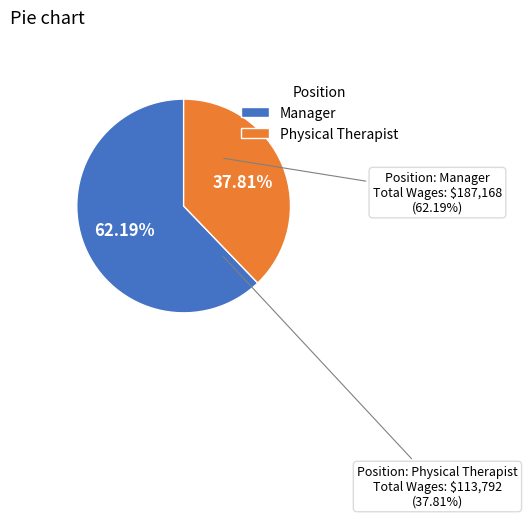

Which category has the smallest portion of the pie?

Physical Therapist